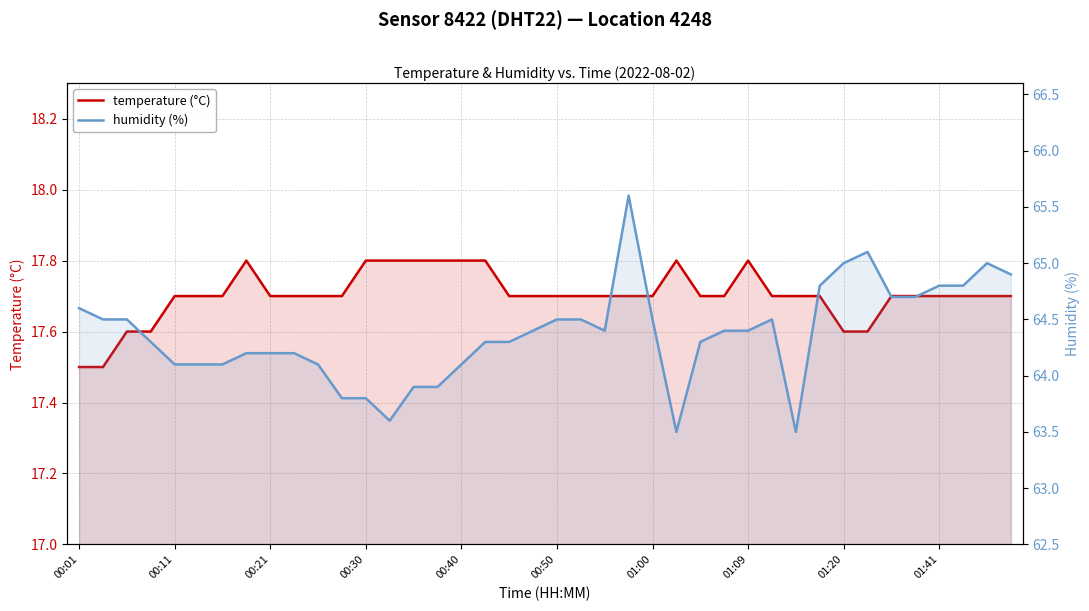

How many values in the humidity (%) series are below 64?

7